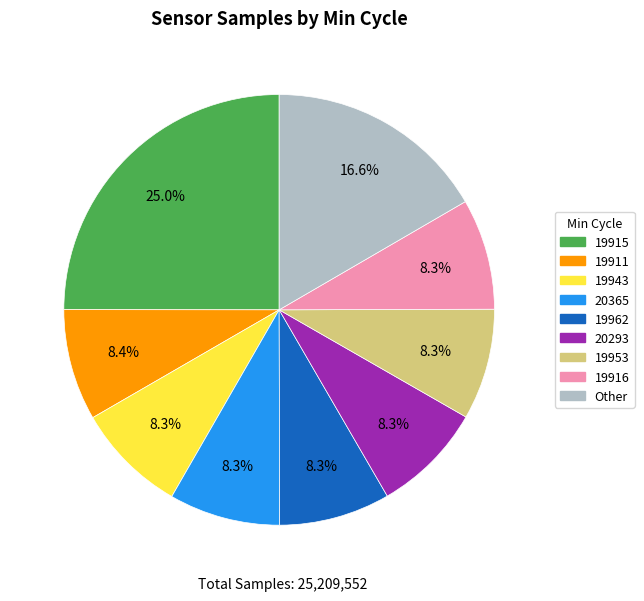

Does any single category account for the majority?

No